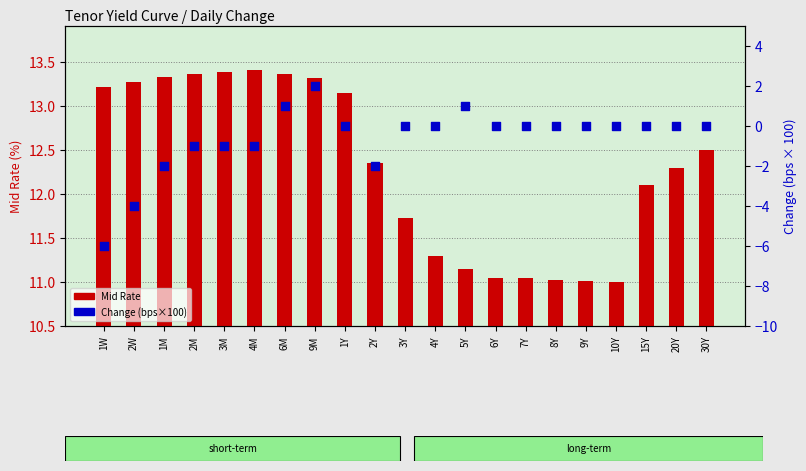

What are all the series names shown in the legend?

Mid Rate, Change (bps×100)